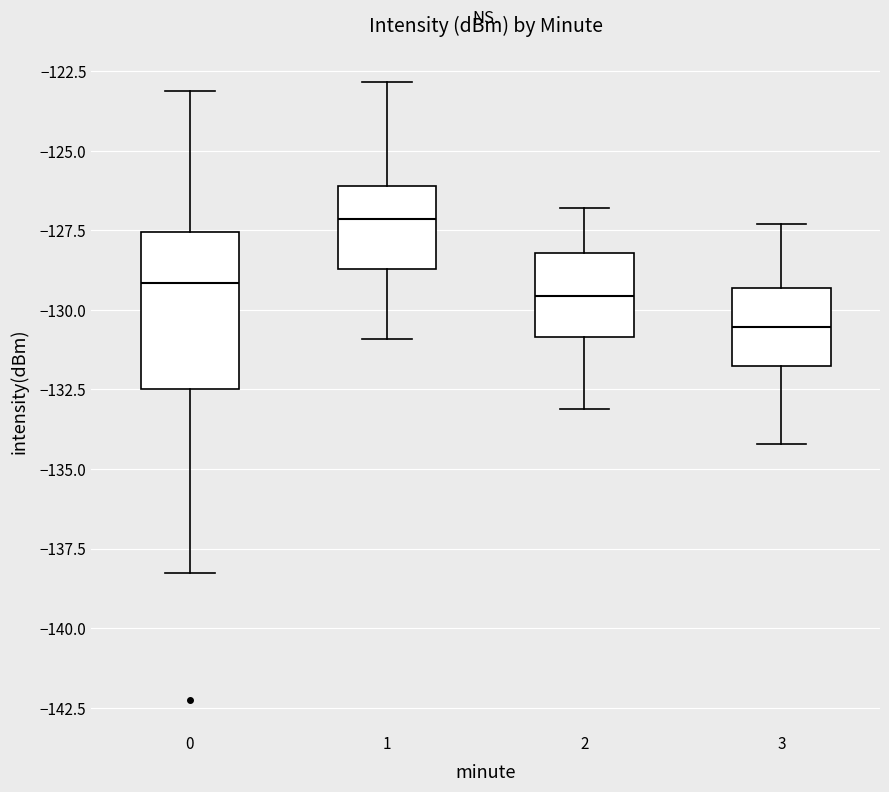

Where does the median line of the box at x = 0 sit on the y-axis? The values are not printed on the chart, so give them approximately, as read against the axis.

-129.0